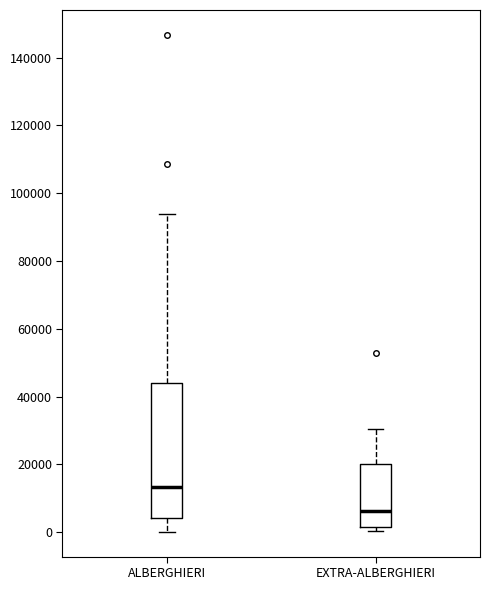

Which box is the tallest, from its lower edge to its upper edge?

ALBERGHIERI